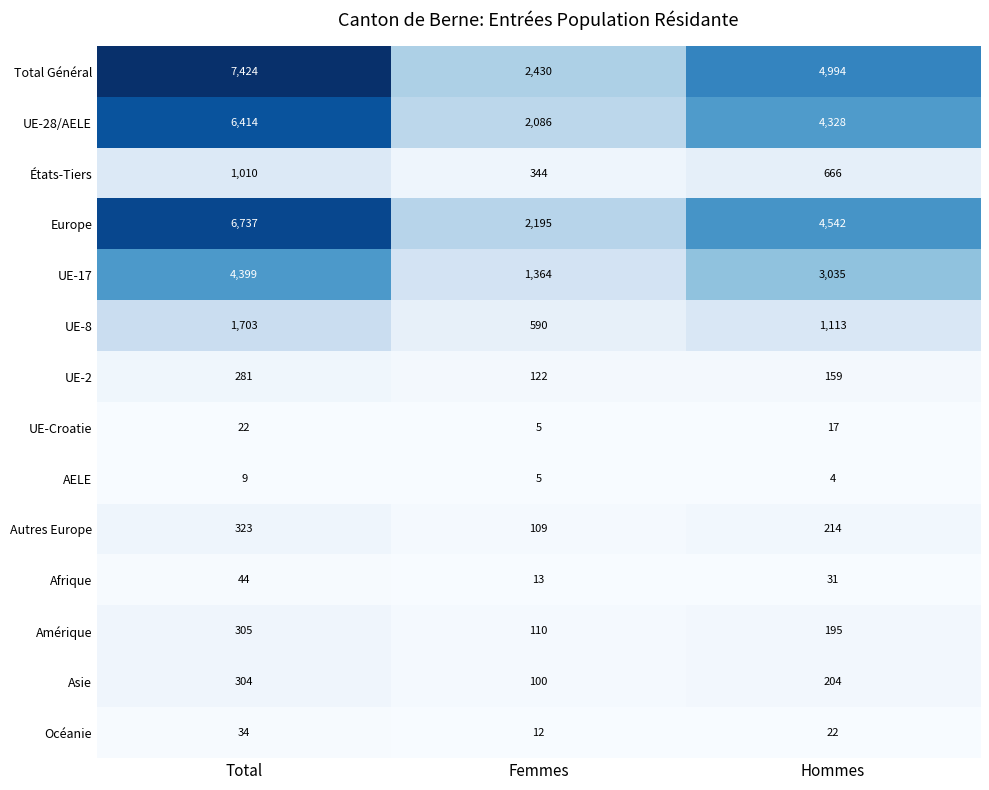

The UE-28/AELE series shows 6414 at Total. True or false?

True